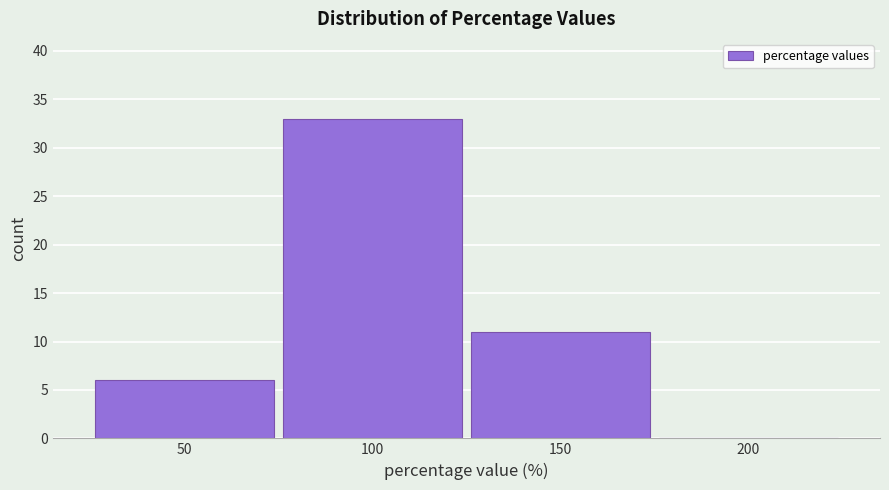

Reading left to right, extract all data points from this chart.

50=6	100=33	150=11	200=0